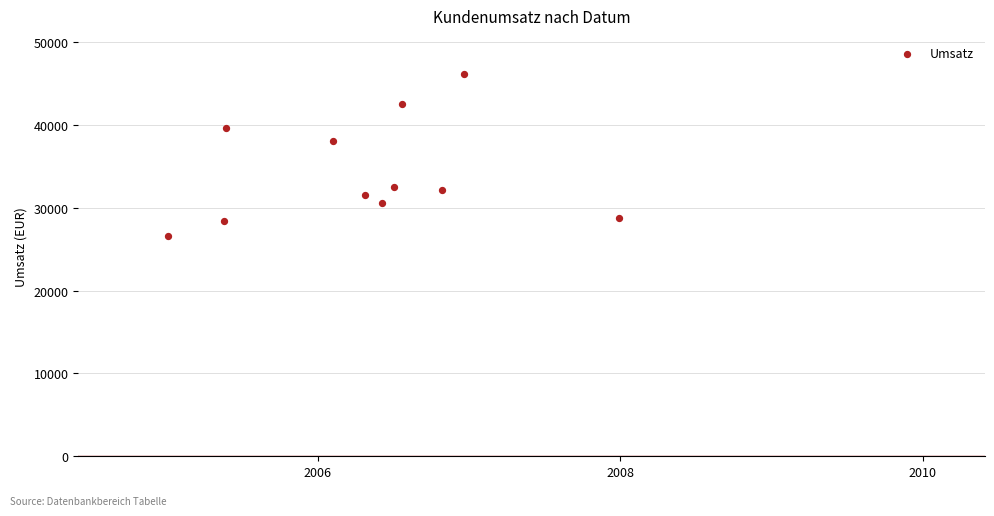

What is the average Y value?

34262